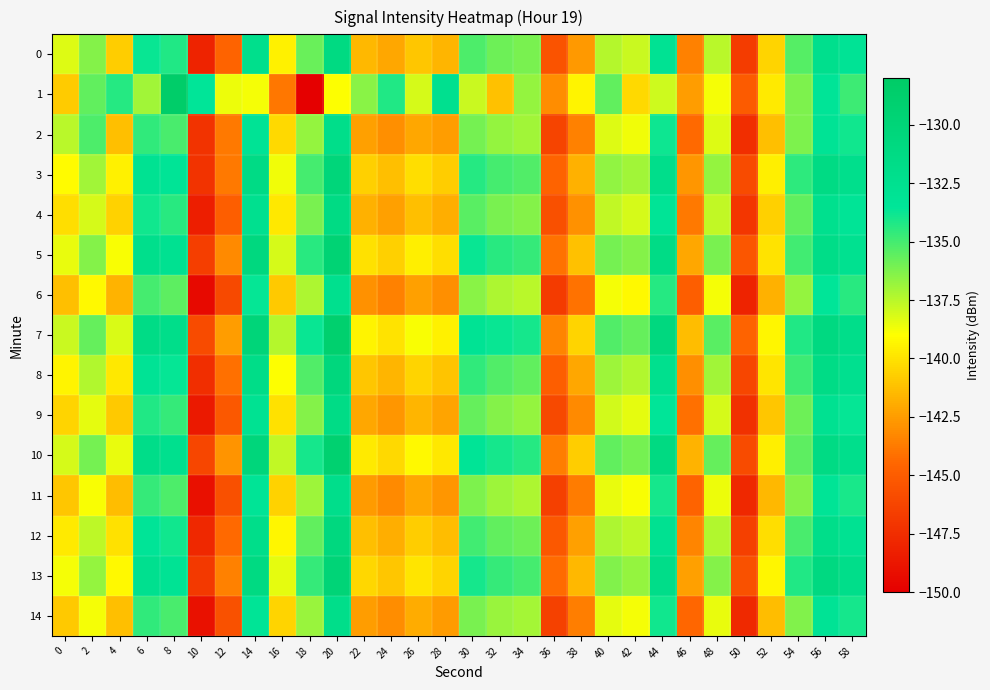

Reading right to left, extract all data points from this chart.

0: 58=-133.1	56=-132.2	54=-135.4	52=-140.5	50=-146.7	48=-137.5	46=-143.5	44=-133.0	42=-137.8	40=-137.4	38=-142.7	36=-145.5	34=-136.2	32=-135.8	30=-135.2	28=-141.6	26=-141.1	24=-142.1	22=-141.5	20=-131.0	18=-135.8	16=-139.5	14=-132.2	12=-144.6	10=-148.1	8=-134.2	6=-133.7	4=-140.8	2=-136.4	0=-138.3
1: 58=-134.8	56=-133.4	54=-136.2	52=-139.7	50=-145.1	48=-138.8	46=-142.5	44=-137.9	42=-140.3	40=-135.6	38=-139.4	36=-143.1	34=-136.7	32=-141.2	30=-137.8	28=-132.5	26=-138.1	24=-134.2	22=-136.5	20=-139.0	18=-150.2	16=-143.8	14=-138.8	12=-138.6	10=-133.6	8=-128.4	6=-137.0	4=-134.3	2=-135.6	0=-140.8
2: 58=-133.9	56=-133.1	54=-136.2	52=-141.3	50=-147.5	48=-138.3	46=-144.4	44=-133.8	42=-138.7	40=-138.3	38=-143.5	36=-146.3	34=-137.0	32=-136.7	30=-136.0	28=-142.5	26=-142.1	24=-143.0	22=-142.4	20=-132.0	18=-136.7	16=-140.3	14=-133.1	12=-143.8	10=-147.2	8=-135.1	6=-134.6	4=-141.3	2=-135.2	0=-137.5
3: 58=-132.2	56=-131.3	54=-134.5	52=-139.6	50=-145.9	48=-136.7	46=-142.7	44=-132.1	42=-137.0	40=-136.6	38=-141.8	36=-144.6	34=-135.3	32=-135.0	30=-134.3	28=-140.8	26=-140.2	24=-141.3	22=-140.7	20=-130.2	18=-135.0	16=-138.7	14=-131.4	12=-143.8	10=-147.2	8=-133.3	6=-132.8	4=-139.5	2=-137.0	0=-139.1
4: 58=-133.3	56=-132.4	54=-135.6	52=-140.7	50=-147.0	48=-137.7	46=-143.8	44=-133.2	42=-138.1	40=-137.7	38=-142.9	36=-145.7	34=-136.4	32=-136.1	30=-135.4	28=-141.9	26=-141.3	24=-142.4	22=-141.8	20=-131.3	18=-136.1	16=-139.8	14=-132.5	12=-144.9	10=-148.3	8=-134.4	6=-133.9	4=-140.6	2=-138.1	0=-140.2
5: 58=-132.6	56=-131.7	54=-134.9	52=-140.0	50=-145.3	48=-136.1	46=-142.1	44=-131.5	42=-136.4	40=-136.0	38=-141.2	36=-144.0	34=-134.7	32=-134.4	30=-133.7	28=-140.2	26=-139.6	24=-140.7	22=-140.1	20=-129.6	18=-134.4	16=-138.1	14=-130.8	12=-143.2	10=-146.6	8=-132.7	6=-132.2	4=-138.9	2=-136.4	0=-138.5
6: 58=-134.4	56=-133.5	54=-136.7	52=-141.8	50=-148.1	48=-138.8	46=-144.9	44=-134.3	42=-139.2	40=-138.8	38=-144.0	36=-146.8	34=-137.5	32=-137.2	30=-136.5	28=-143.0	26=-142.4	24=-143.5	22=-142.9	20=-132.4	18=-137.2	16=-140.9	14=-133.6	12=-146.0	10=-149.4	8=-135.5	6=-135.0	4=-141.7	2=-139.2	0=-141.3
7: 58=-131.9	56=-131.0	54=-134.2	52=-139.3	50=-144.6	48=-135.4	46=-141.4	44=-130.8	42=-135.7	40=-135.3	38=-140.5	36=-143.3	34=-134.0	32=-133.7	30=-133.0	28=-139.5	26=-138.9	24=-140.0	22=-139.4	20=-128.9	18=-133.7	16=-137.4	14=-130.1	12=-142.5	10=-145.9	8=-132.0	6=-131.5	4=-138.2	2=-135.7	0=-137.8
8: 58=-132.5	56=-131.6	54=-134.8	52=-139.9	50=-146.2	48=-137.0	46=-143.0	44=-132.4	42=-137.3	40=-136.9	38=-142.1	36=-144.9	34=-135.6	32=-135.3	30=-134.6	28=-141.1	26=-140.5	24=-141.6	22=-141.0	20=-130.5	18=-135.3	16=-139.0	14=-131.7	12=-144.1	10=-147.5	8=-133.6	6=-133.1	4=-139.8	2=-137.3	0=-139.4
9: 58=-133.6	56=-132.7	54=-135.9	52=-141.0	50=-147.3	48=-138.1	46=-144.1	44=-133.5	42=-138.4	40=-138.0	38=-143.2	36=-146.0	34=-136.7	32=-136.4	30=-135.7	28=-142.2	26=-141.6	24=-142.7	22=-142.1	20=-131.6	18=-136.4	16=-140.1	14=-132.8	12=-145.2	10=-148.6	8=-134.7	6=-134.2	4=-140.9	2=-138.4	0=-140.5
10: 58=-132.2	56=-131.3	54=-135.5	52=-139.6	50=-145.9	48=-135.7	46=-141.7	44=-131.1	42=-136.0	40=-135.6	38=-140.8	36=-143.6	34=-134.3	32=-134.0	30=-133.3	28=-139.8	26=-139.2	24=-140.3	22=-139.7	20=-129.2	18=-134.0	16=-137.7	14=-130.4	12=-142.8	10=-146.2	8=-132.3	6=-131.8	4=-138.5	2=-136.0	0=-138.1
11: 58=-134.1	56=-133.2	54=-136.4	52=-141.5	50=-147.8	48=-138.6	46=-144.6	44=-134.0	42=-138.9	40=-138.5	38=-143.7	36=-146.5	34=-137.2	32=-136.9	30=-136.2	28=-142.7	26=-142.1	24=-143.2	22=-142.6	20=-132.1	18=-136.9	16=-140.6	14=-133.3	12=-145.7	10=-149.1	8=-135.2	6=-134.7	4=-141.4	2=-138.9	0=-141.0
12: 58=-132.8	56=-131.9	54=-135.1	52=-140.2	50=-146.5	48=-137.3	46=-143.3	44=-132.7	42=-137.6	40=-137.2	38=-142.4	36=-145.2	34=-135.9	32=-135.6	30=-134.9	28=-141.4	26=-140.8	24=-141.9	22=-141.3	20=-130.8	18=-135.6	16=-139.3	14=-132.0	12=-144.4	10=-147.8	8=-133.9	6=-133.4	4=-140.1	2=-137.6	0=-139.7
13: 58=-131.9	56=-131.0	54=-134.2	52=-139.3	50=-145.6	48=-136.4	46=-142.4	44=-131.8	42=-136.7	40=-136.3	38=-141.5	36=-144.3	34=-135.0	32=-134.7	30=-134.0	28=-140.5	26=-139.9	24=-141.0	22=-140.4	20=-129.9	18=-134.7	16=-138.4	14=-131.1	12=-143.5	10=-146.9	8=-133.0	6=-132.5	4=-139.2	2=-136.7	0=-138.8
14: 58=-134.0	56=-133.1	54=-136.3	52=-141.4	50=-147.7	48=-138.5	46=-144.5	44=-133.9	42=-138.8	40=-138.4	38=-143.6	36=-146.4	34=-137.1	32=-136.8	30=-136.1	28=-142.6	26=-142.0	24=-143.1	22=-142.5	20=-132.0	18=-136.8	16=-140.5	14=-133.2	12=-145.6	10=-149.0	8=-135.1	6=-134.6	4=-141.3	2=-138.8	0=-140.9